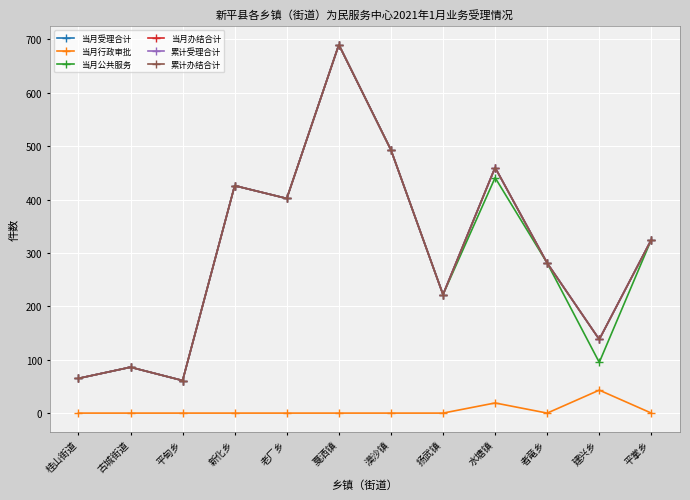

At which category does the chart reach its peak across all series?

戛洒镇